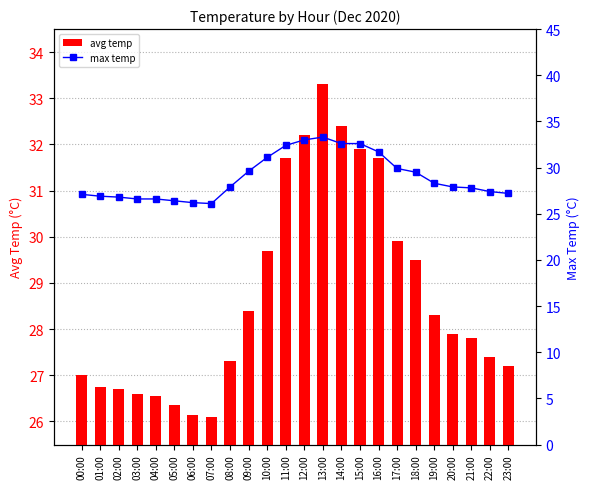

Where is avg temp nearest to the value 29?

18:00